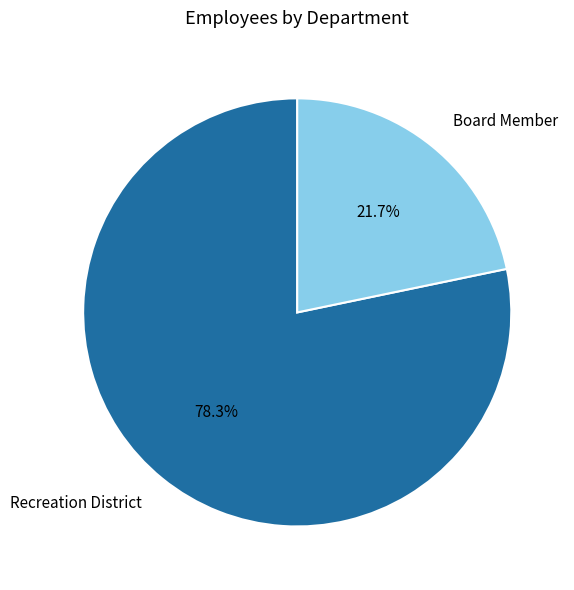

Is it true that Board Member is 22% of the pie?

True